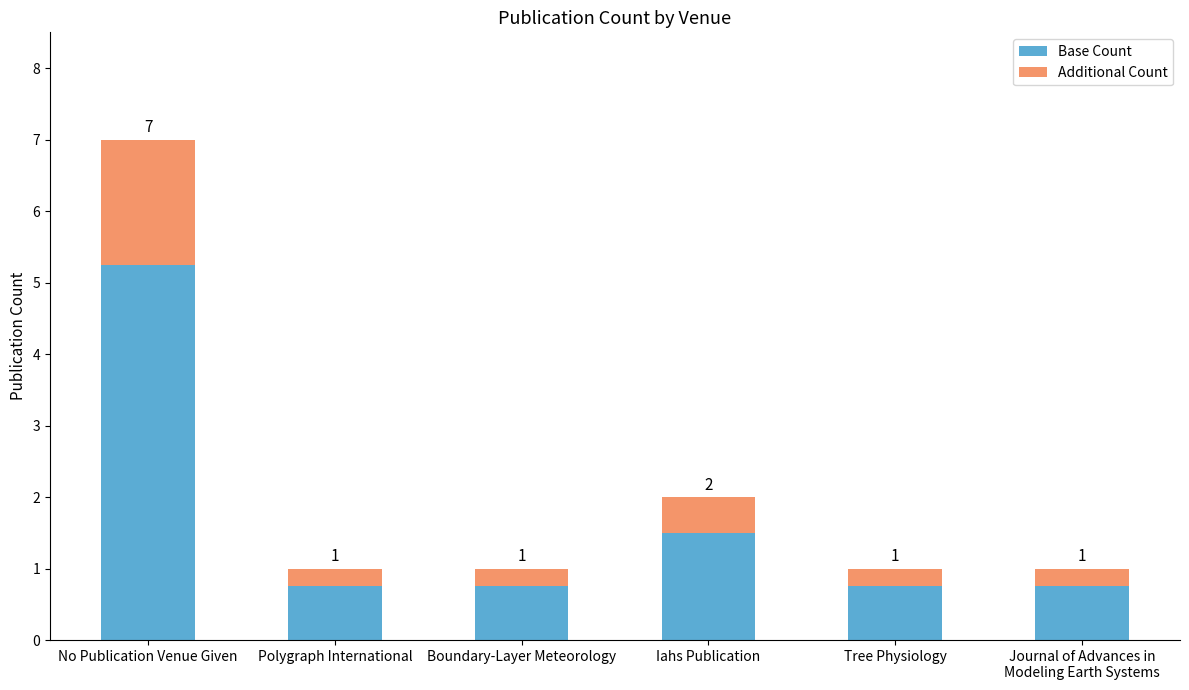

At No Publication Venue Given, list the series in order from smallest to largest.

Additional Count, Base Count